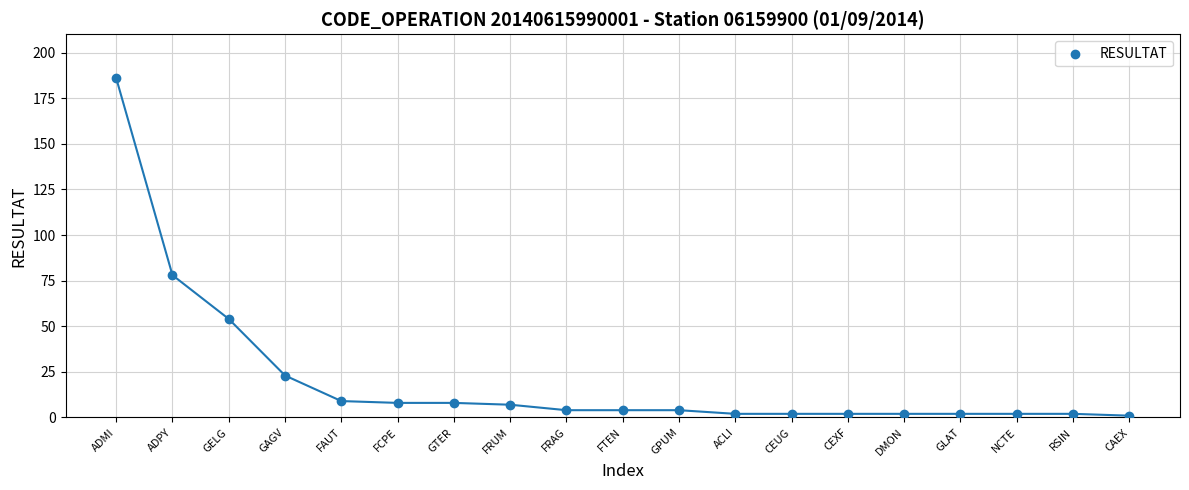

What Y value in the scatter plot is closest to 93?

78